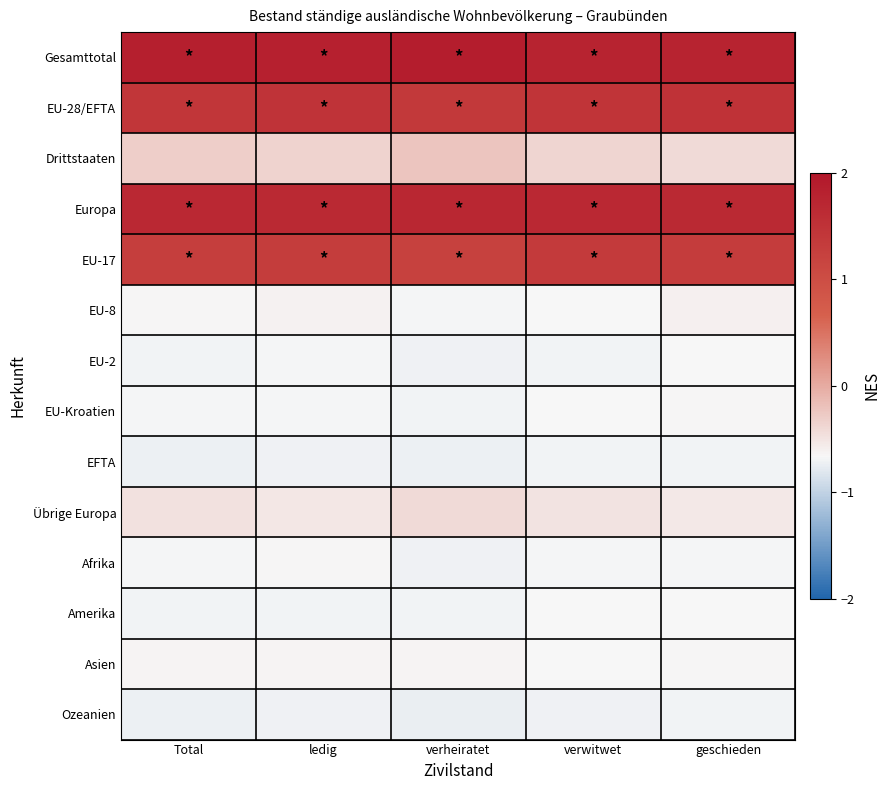

What is the minimum value shown in the chart?

-0.7